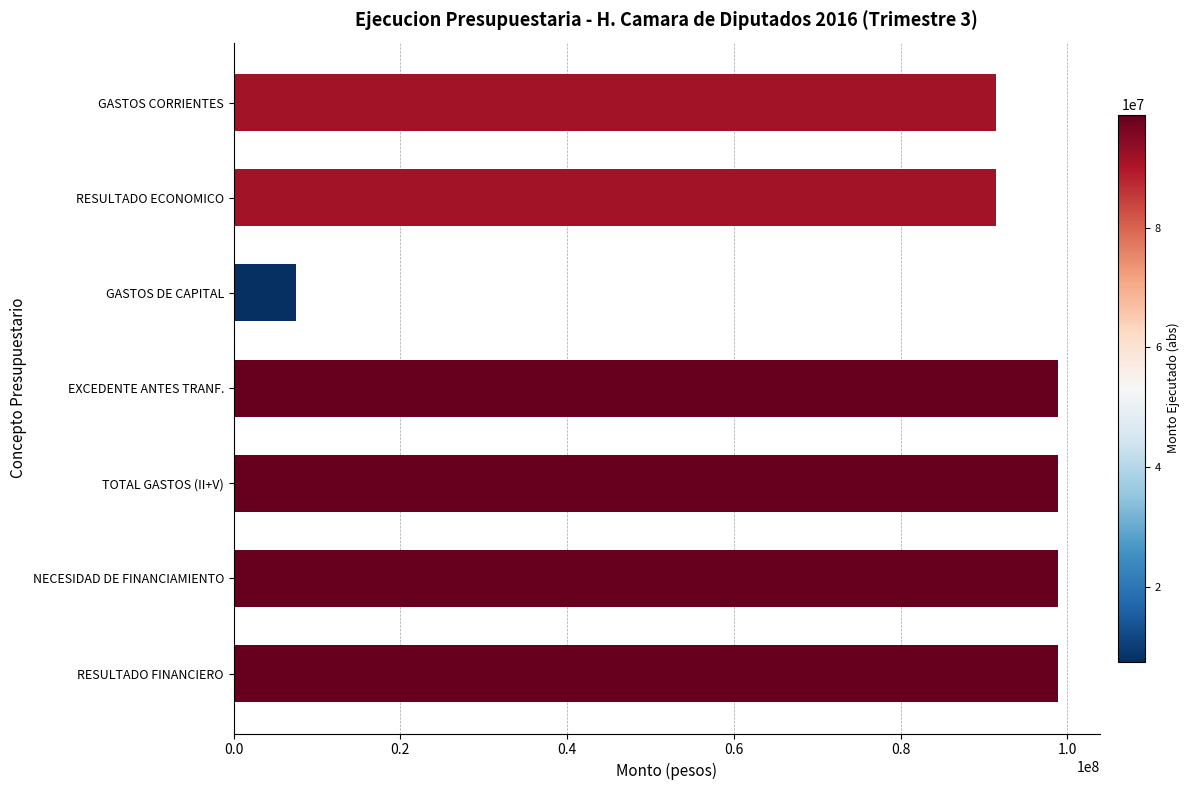

The chart shows a value of 173655158.9 at RESULTADO FINANCIERO. True or false?

False